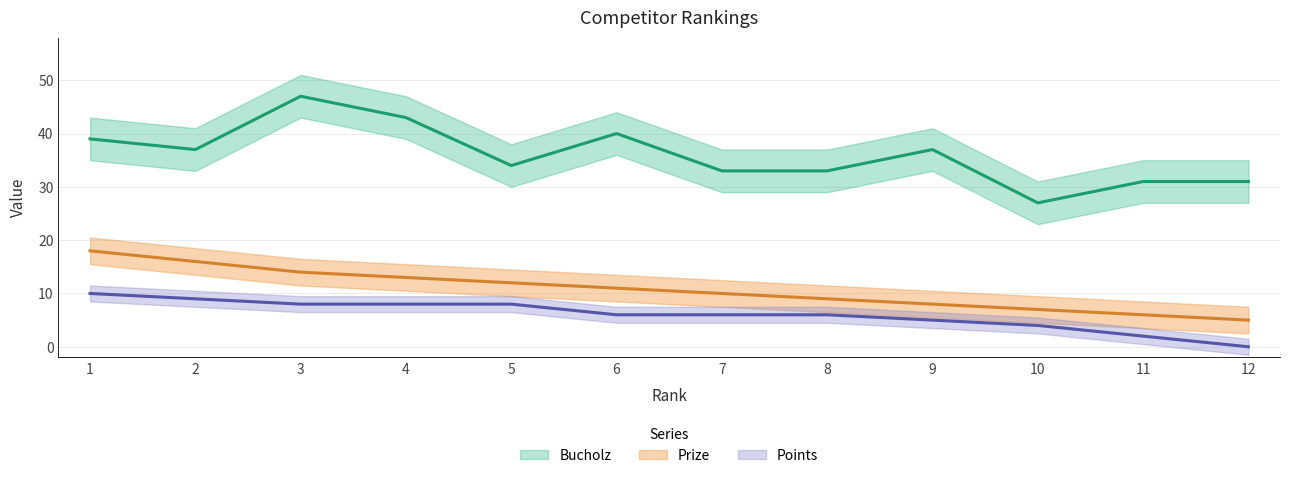

Is it true that Prize equals 6 at 8?

False